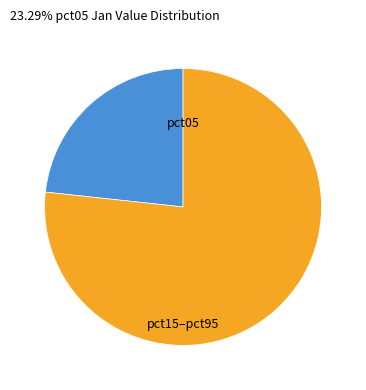

Rank the categories by value from highest to lowest.

pct15–pct95, pct05